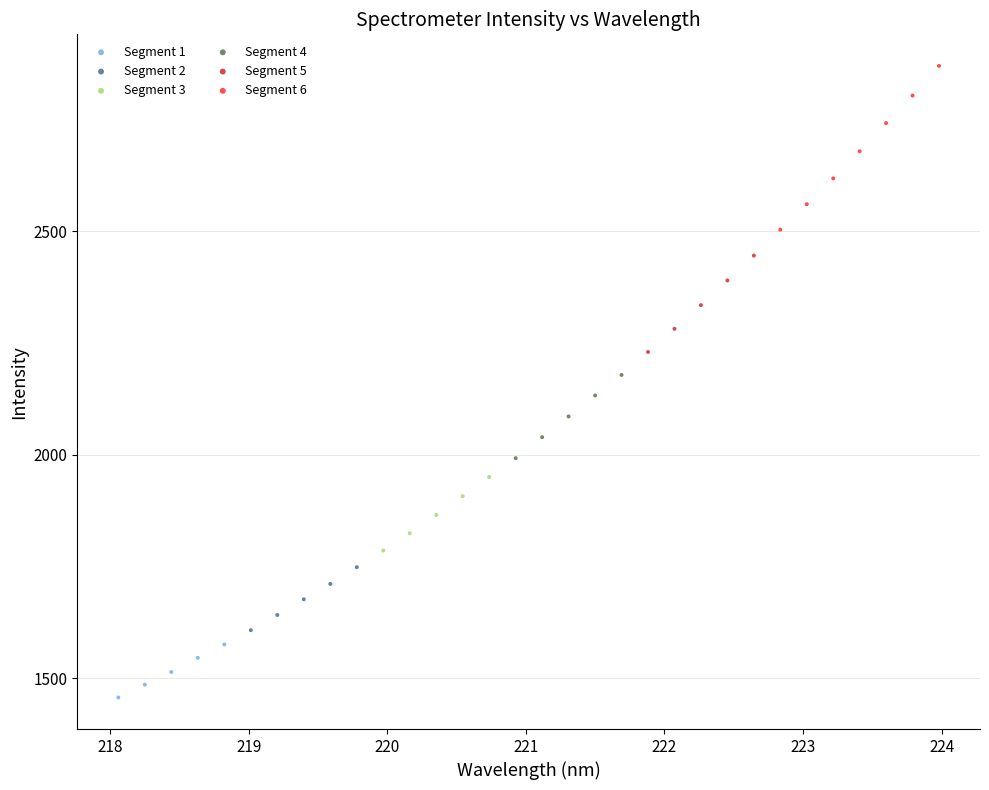

Which series has the widest spread of Y values?

Segment 6